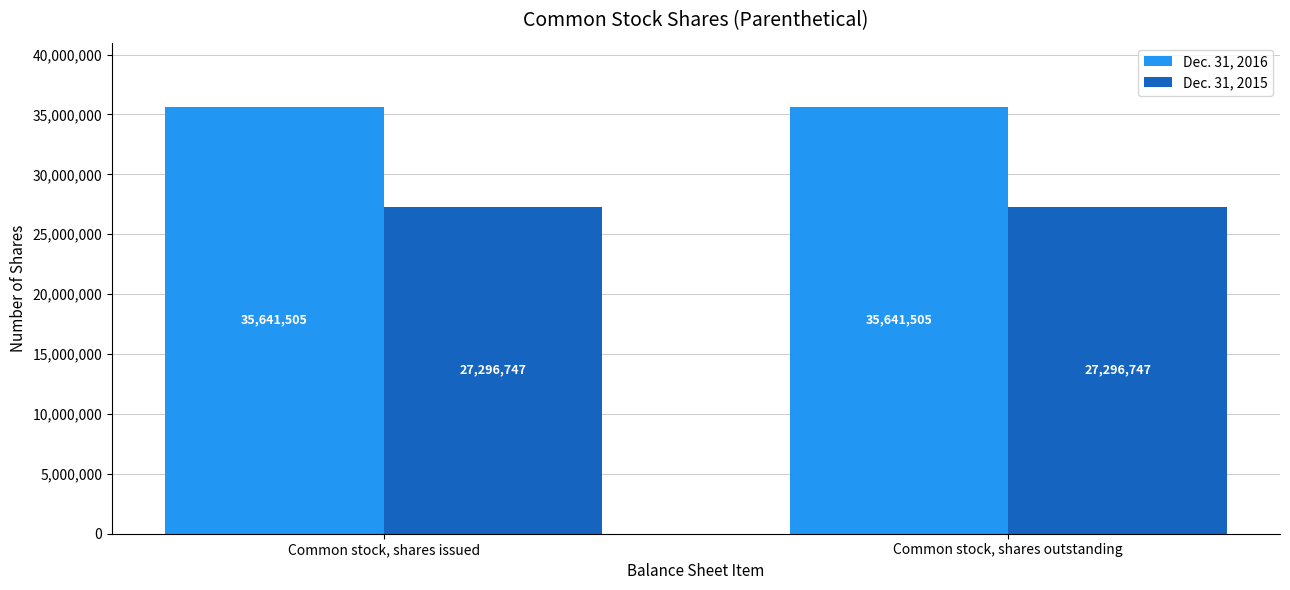

Does the chart contain any negative values?

No